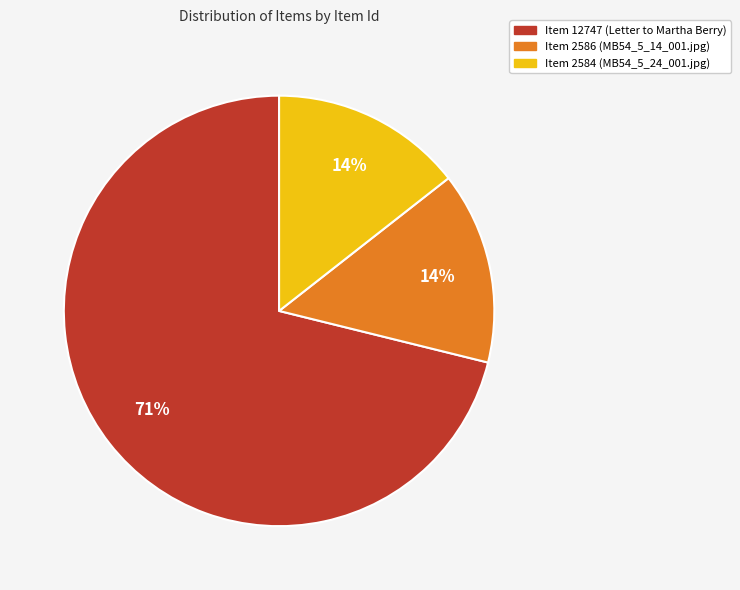

Is there a majority slice in this chart?

Yes